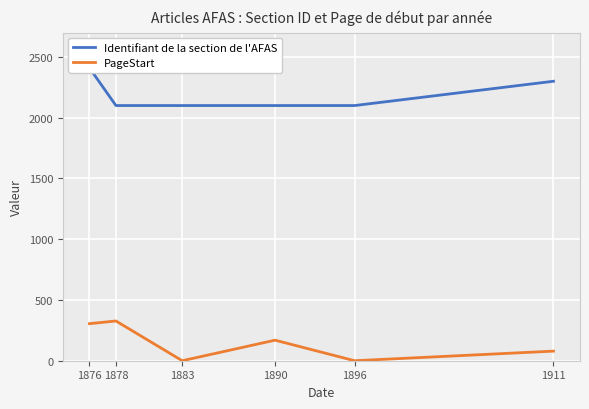

Reading left to right, extract all data points from this chart.

Identifiant de la section de l'AFAS: 2410	2100	2100	2100	2100	2300
PageStart: 305	327	0	169	0	79